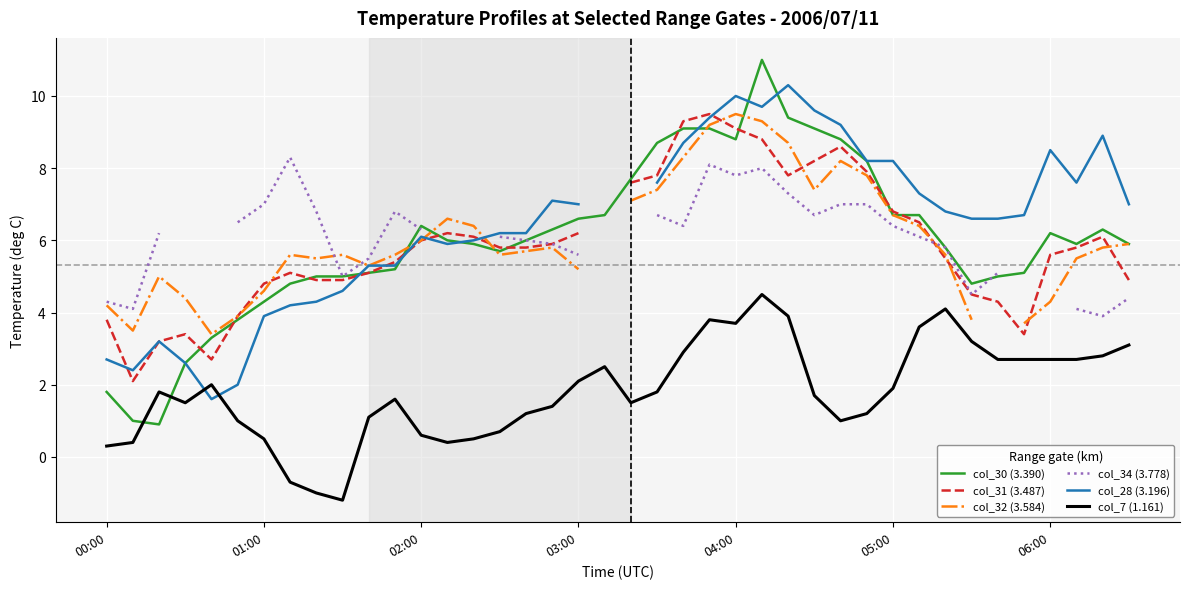

What is the difference between the maximum and second lowest values in the col_30 (3.390) series?

10.0